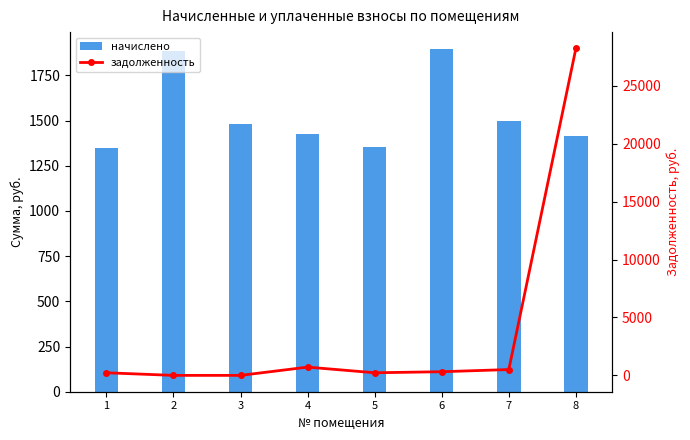

Which series has the largest total across all categories?

задолженность